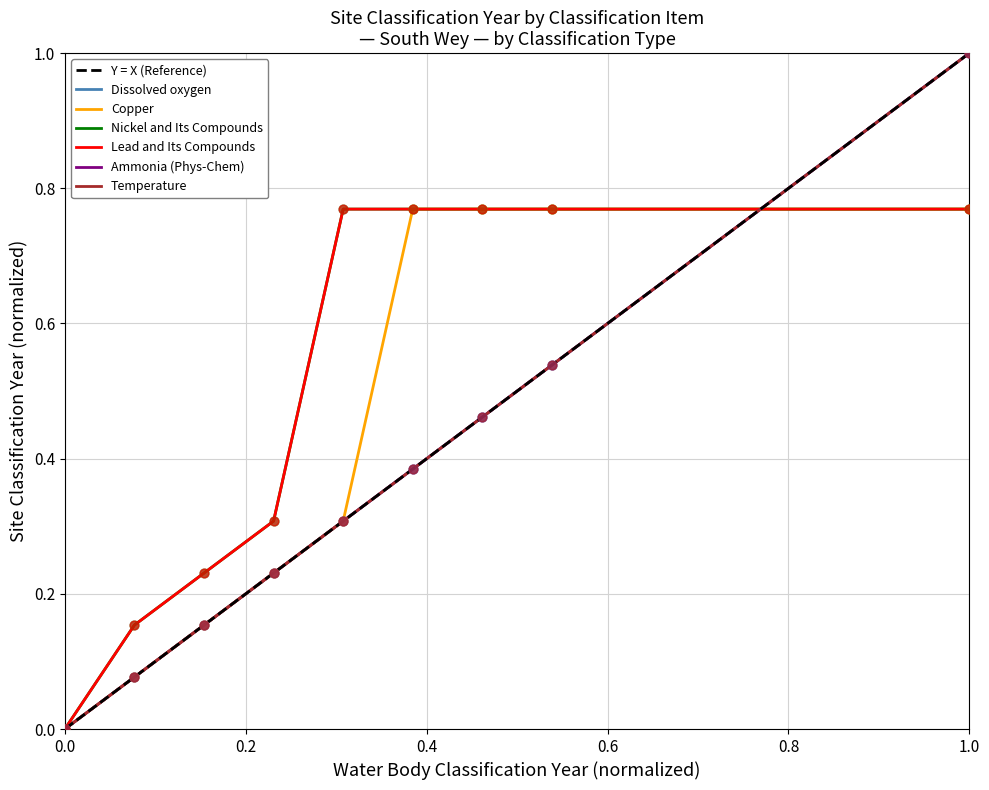

Is the value of Dissolved oxygen at 1 greater than the value of Lead and Its Compounds at 1?

No